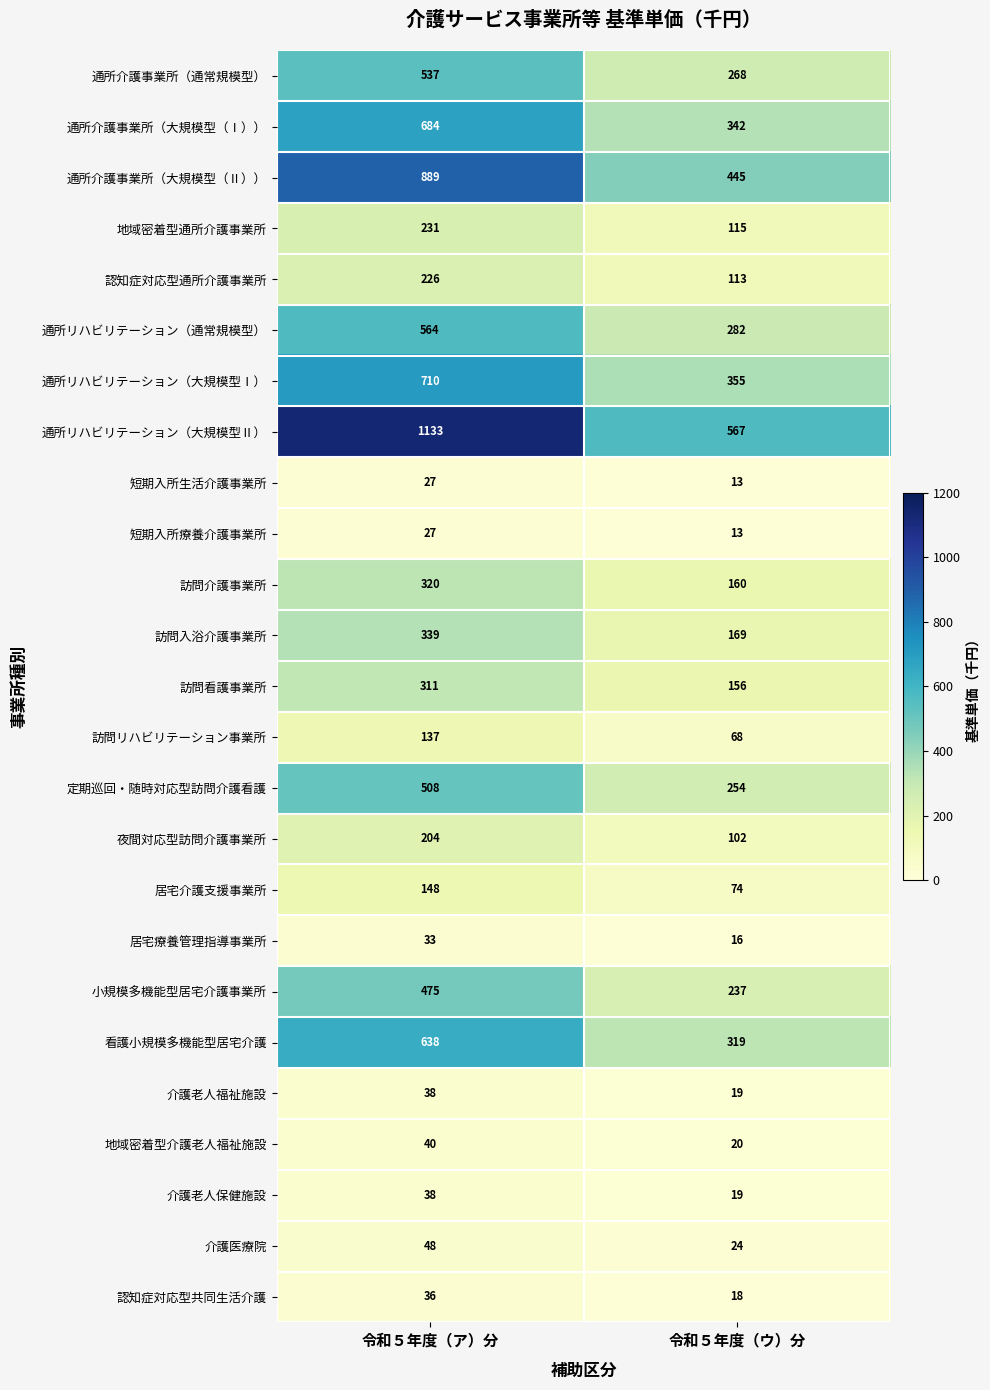

The value of 認知症対応型共同生活介護 at 令和５年度（ウ）分 is 24. True or false?

False